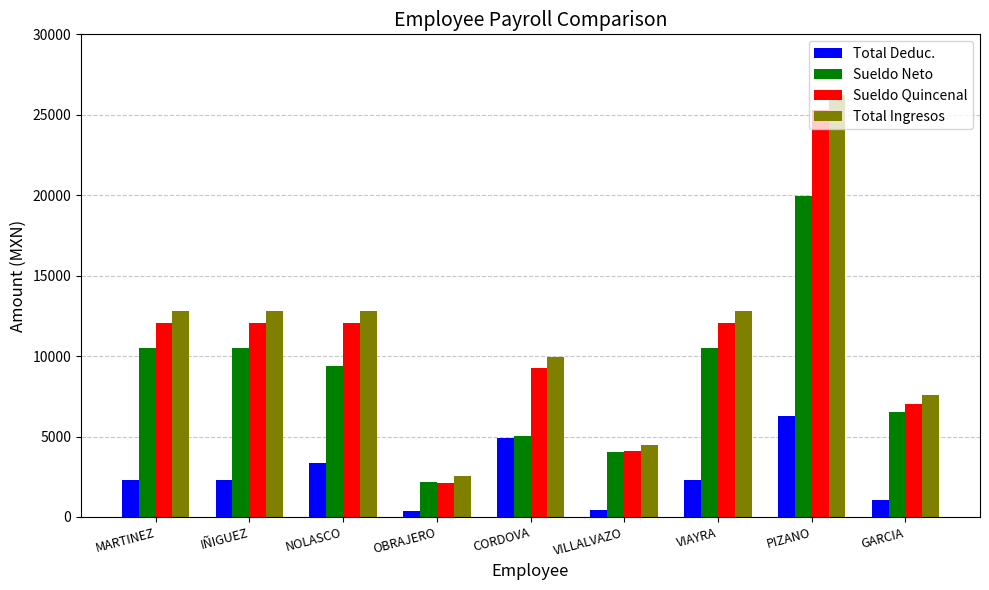

Which series has the largest total across all categories?

Total Ingresos